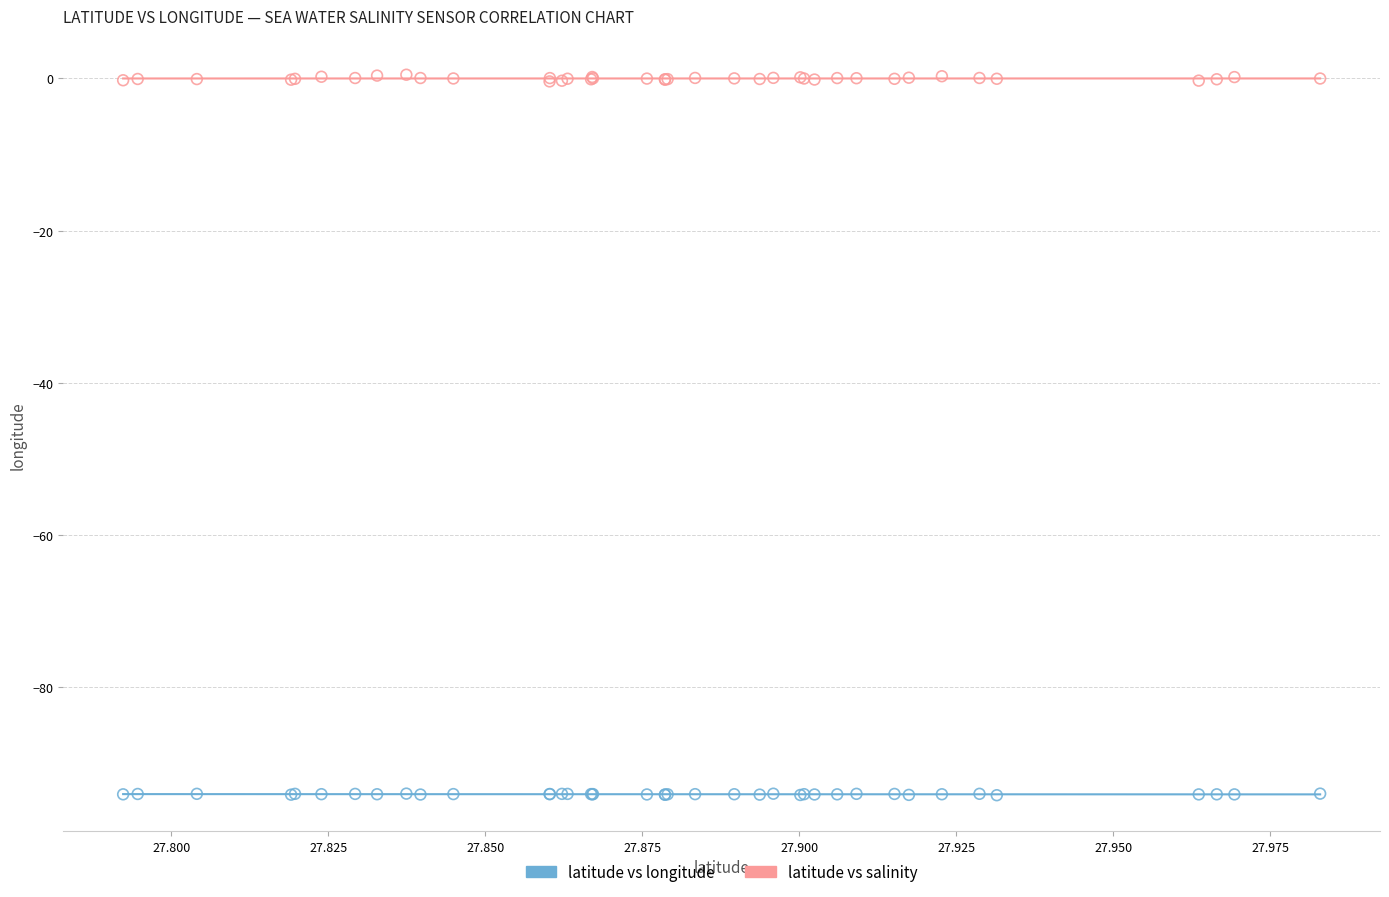

Which series reaches the maximum Y coordinate?

latitude vs salinity